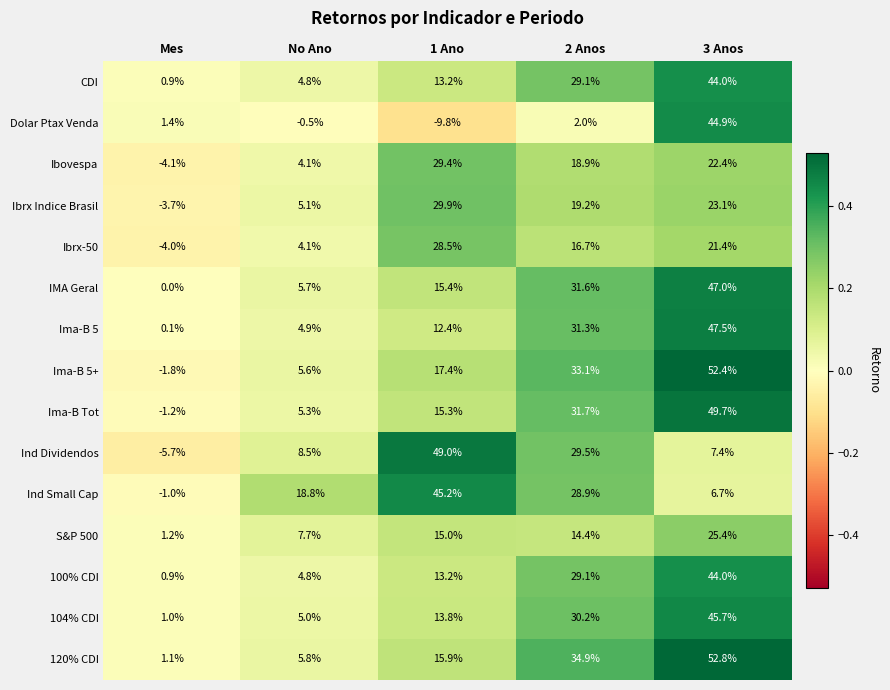

Count the number of data series in this chart.

15